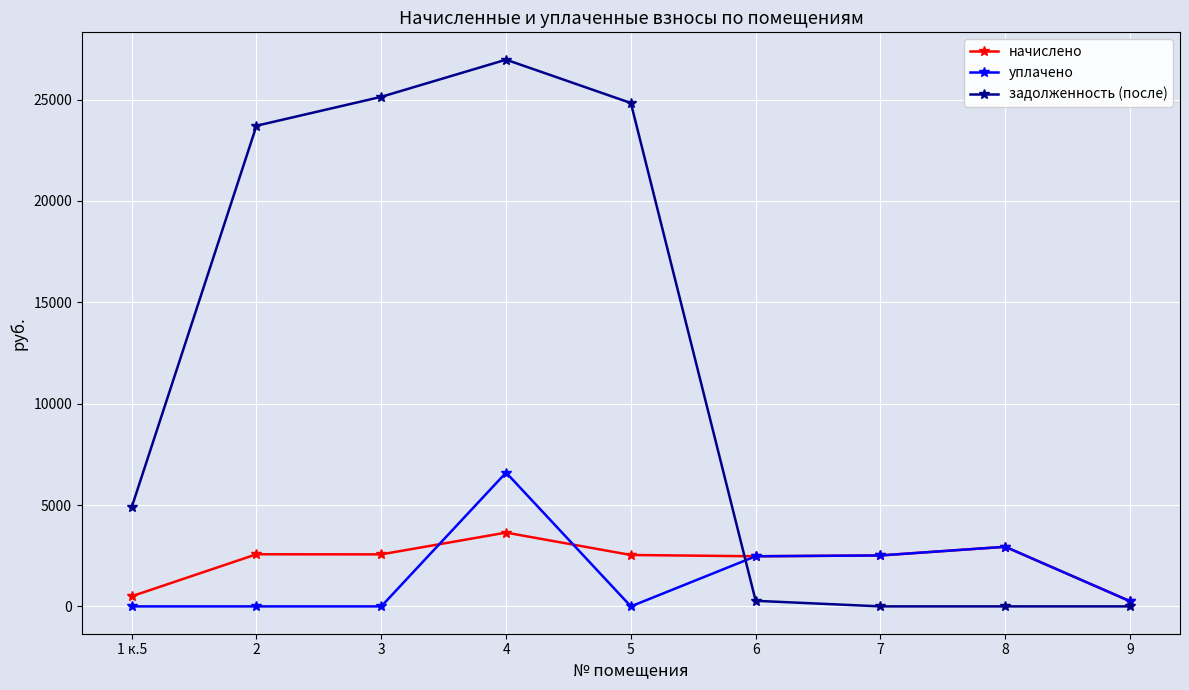

Is the value of уплачено at 4 greater than the value of начислено at 7?

Yes